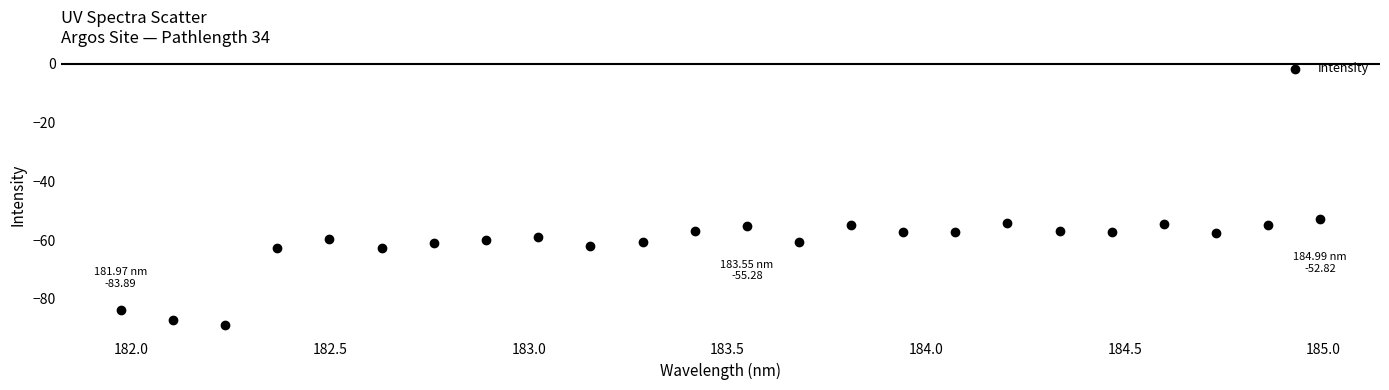

What is the range of X values (max minus min)?

3.0